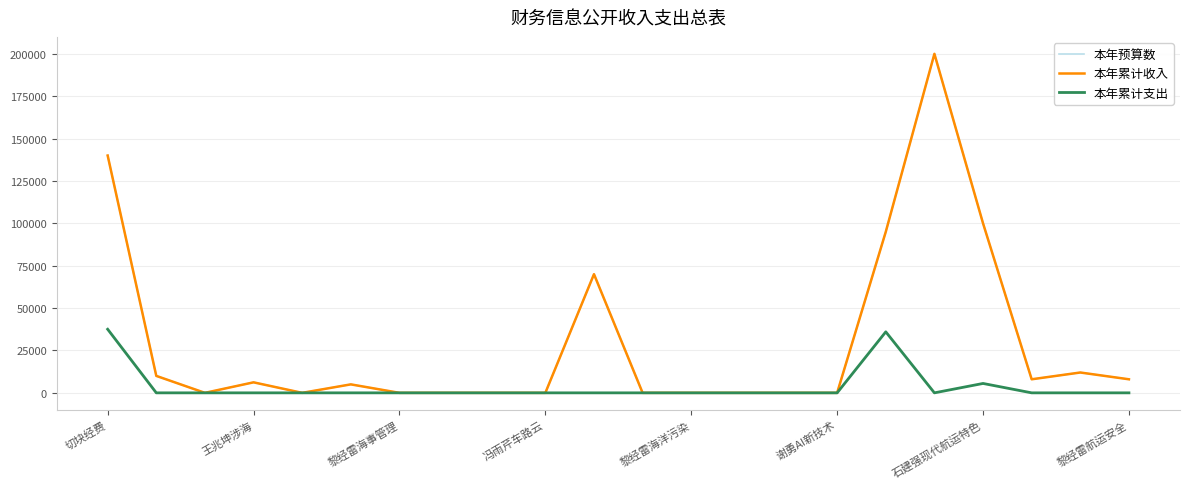

List the series in order of their peak value, highest first.

本年预算数, 本年累计收入, 本年累计支出